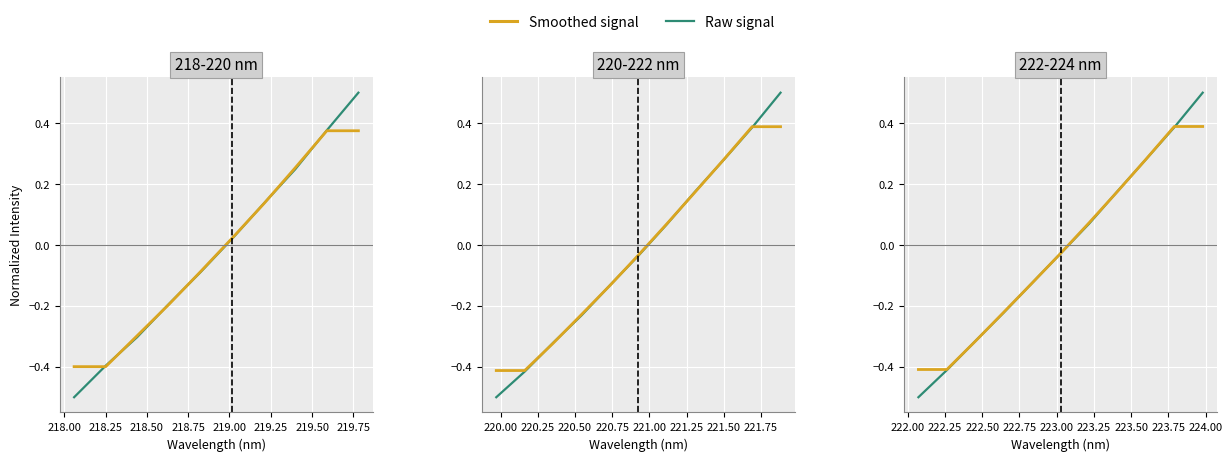

Reading left to right, list all the values displayed in this chart.

Raw signal: -0.5	-0.4	-0.3	-0.2	-0.1	-0.0	0.1	0.2	0.3	0.4	0.5
Smoothed signal: -0.4	-0.4	-0.3	-0.2	-0.1	-0.0	0.1	0.2	0.3	0.4	0.4